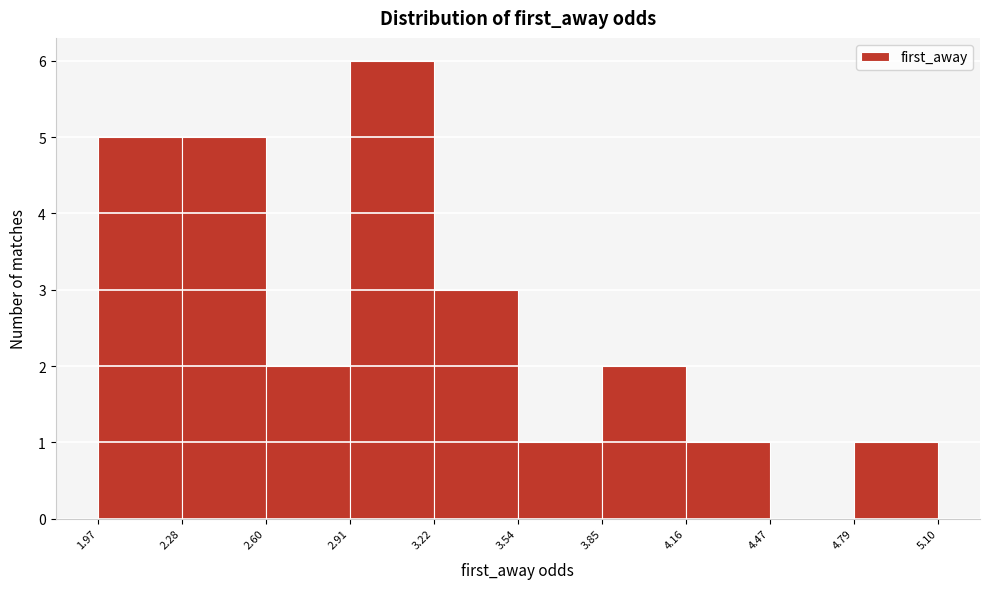

What is the height of the bar covering 1.97 to 2.28 on the x-axis? The values are not printed on the chart, so give them approximately, as read against the axis.

5